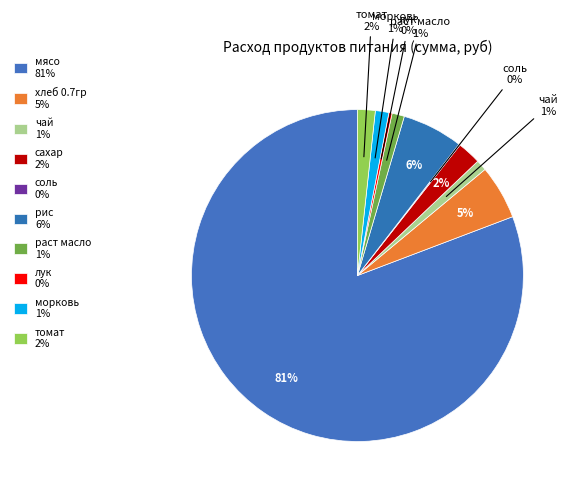

Does any single category account for the majority?

Yes